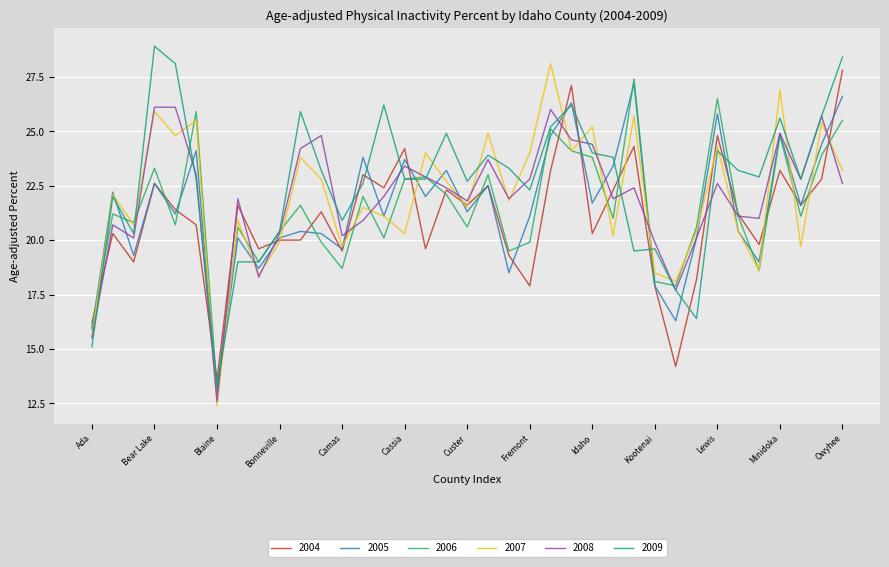

Which series ends up on top after the final intersection of 2009 and 2004?

2009